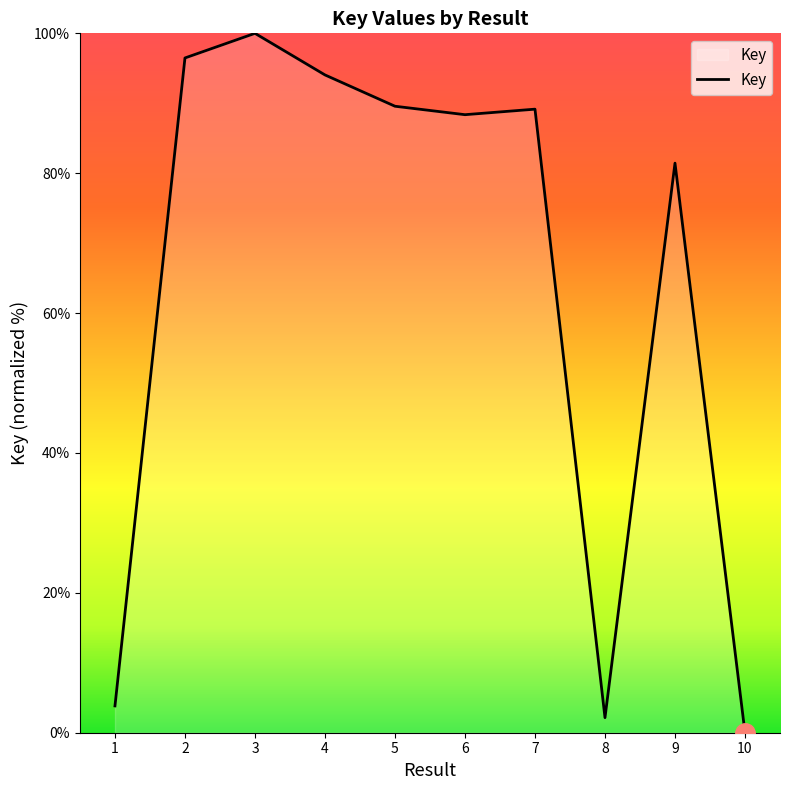

Is it true that the value at 9 is 81.4?

True